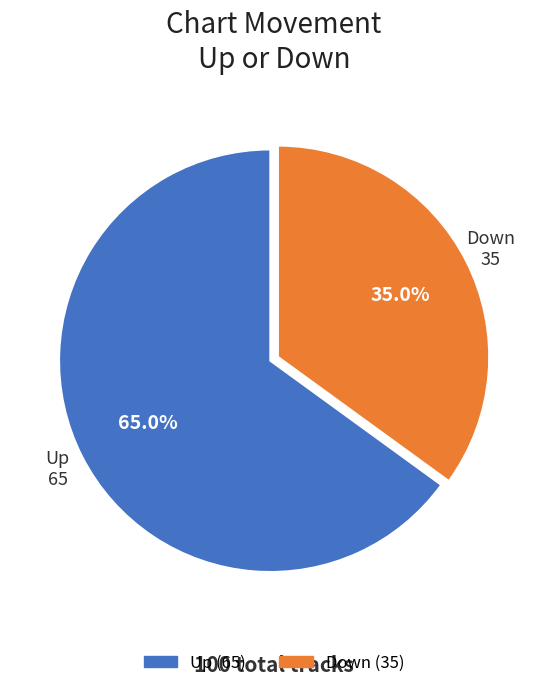

How many slices are in this pie chart?

2